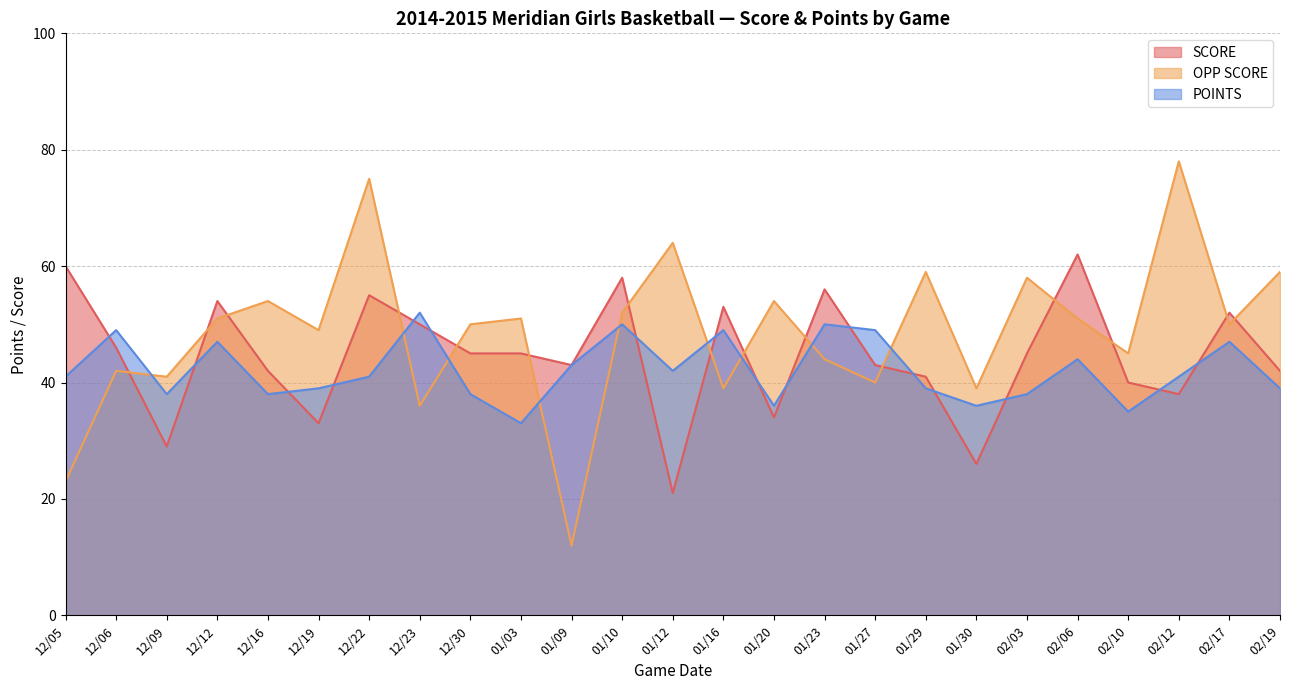

What is the difference between the maximum and minimum values in the POINTS series?

19